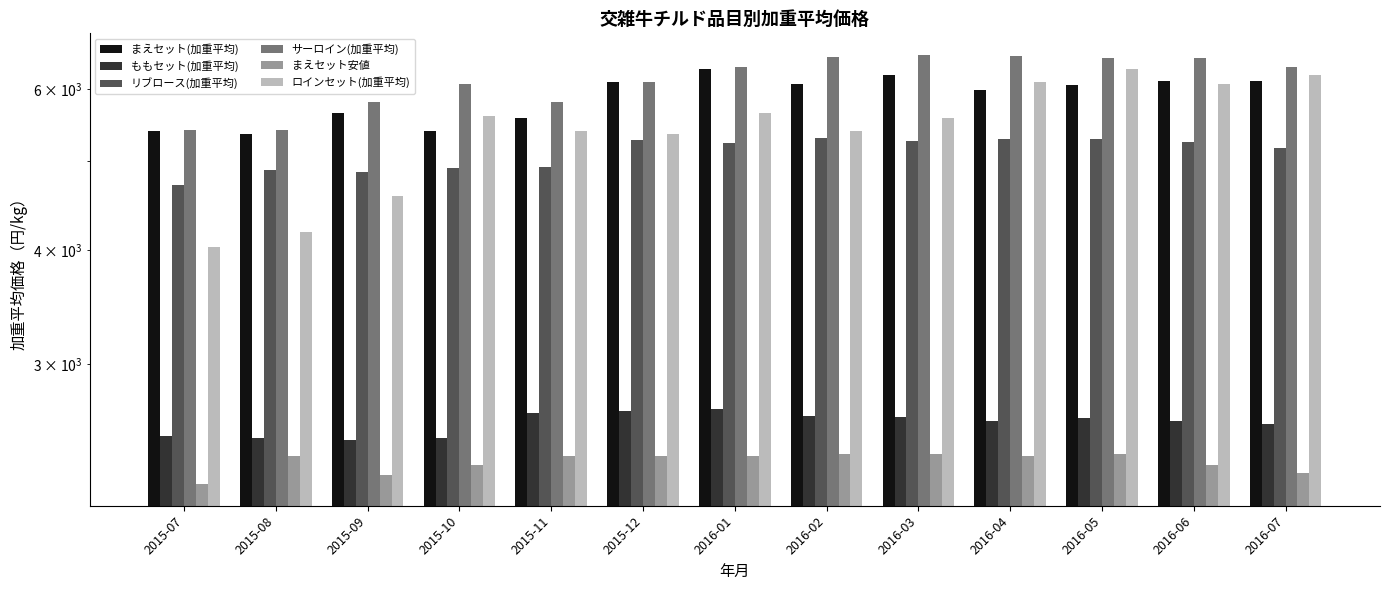

How many bars are there in total?

78